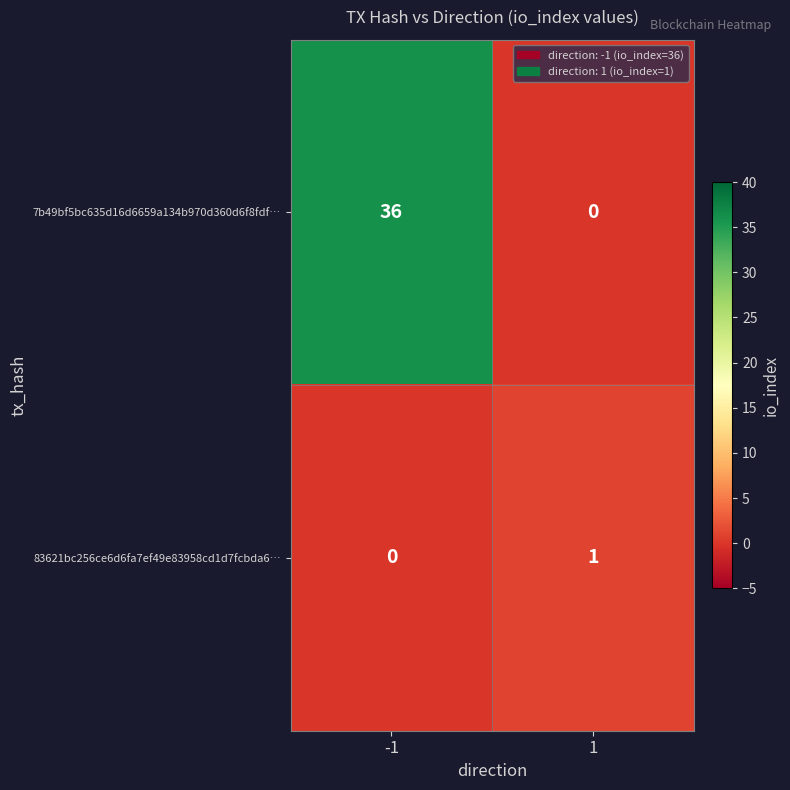

What is the sum of all 7b49bf5bc635d16d6659a134b970d360d6f8fdf… values?

36